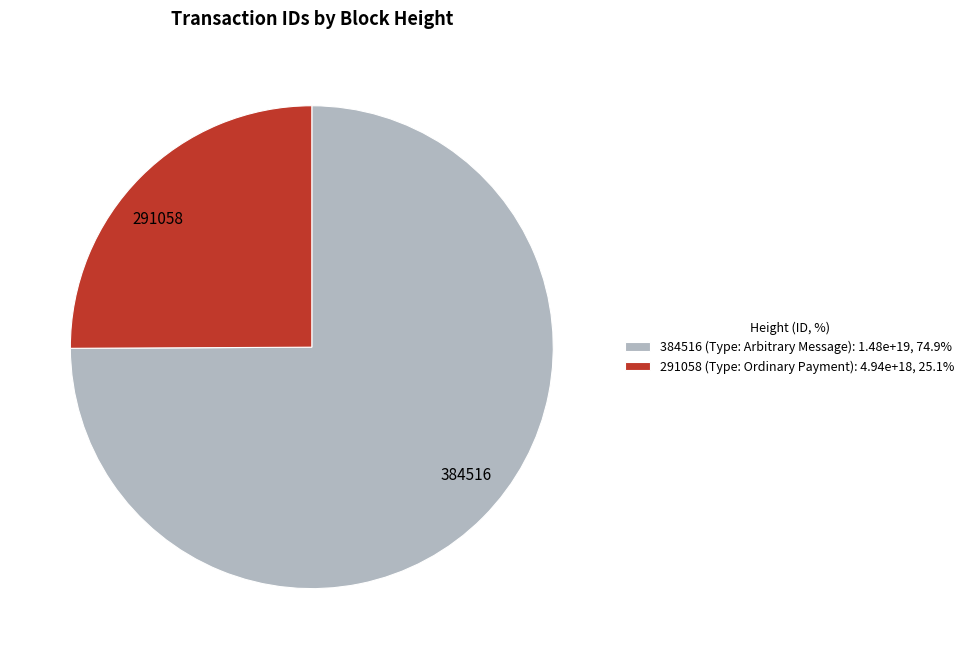

Do 384516 (Type: Arbitrary Message): 1.48e+19, 74.9% and 291058 (Type: Ordinary Payment): 4.94e+18, 25.1% together represent more than half of the pie?

Yes